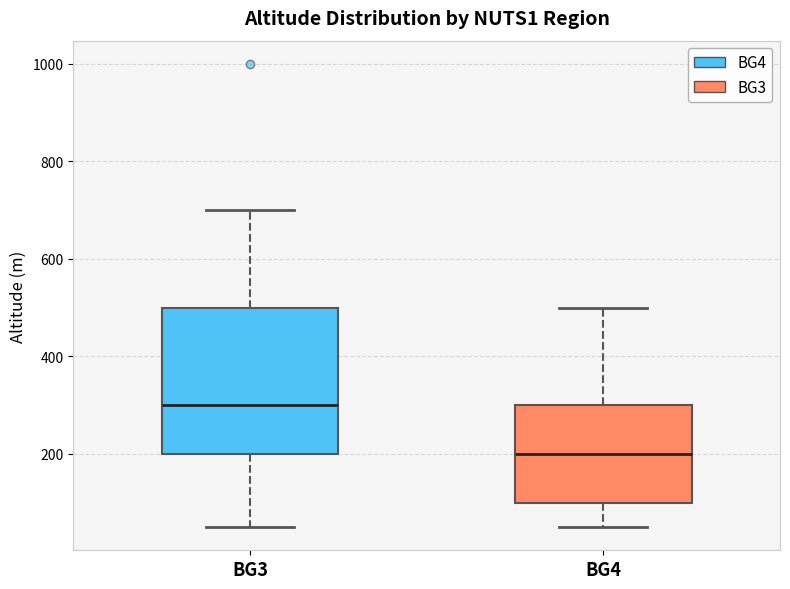

Which box's median line is the lowest?

BG4